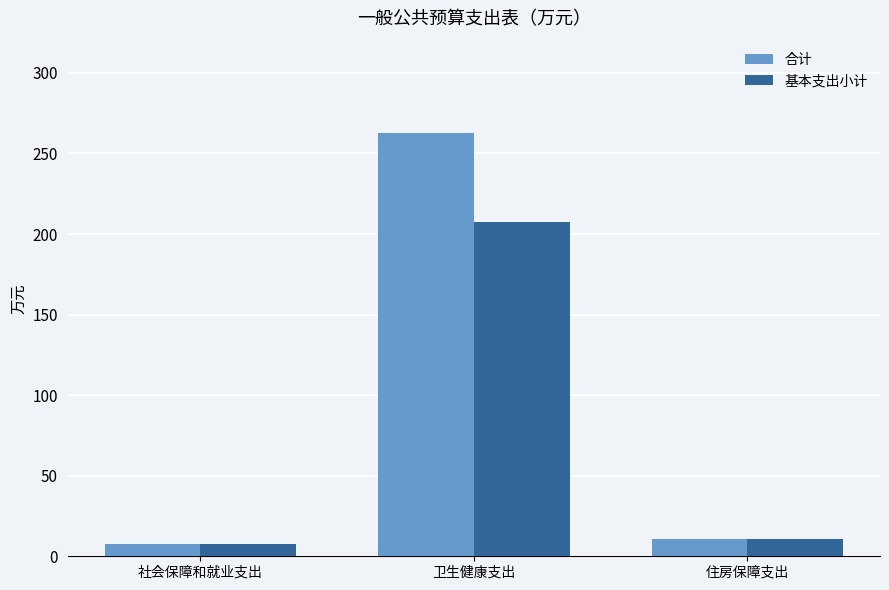

At how many categories does at least one series exceed 82?

1